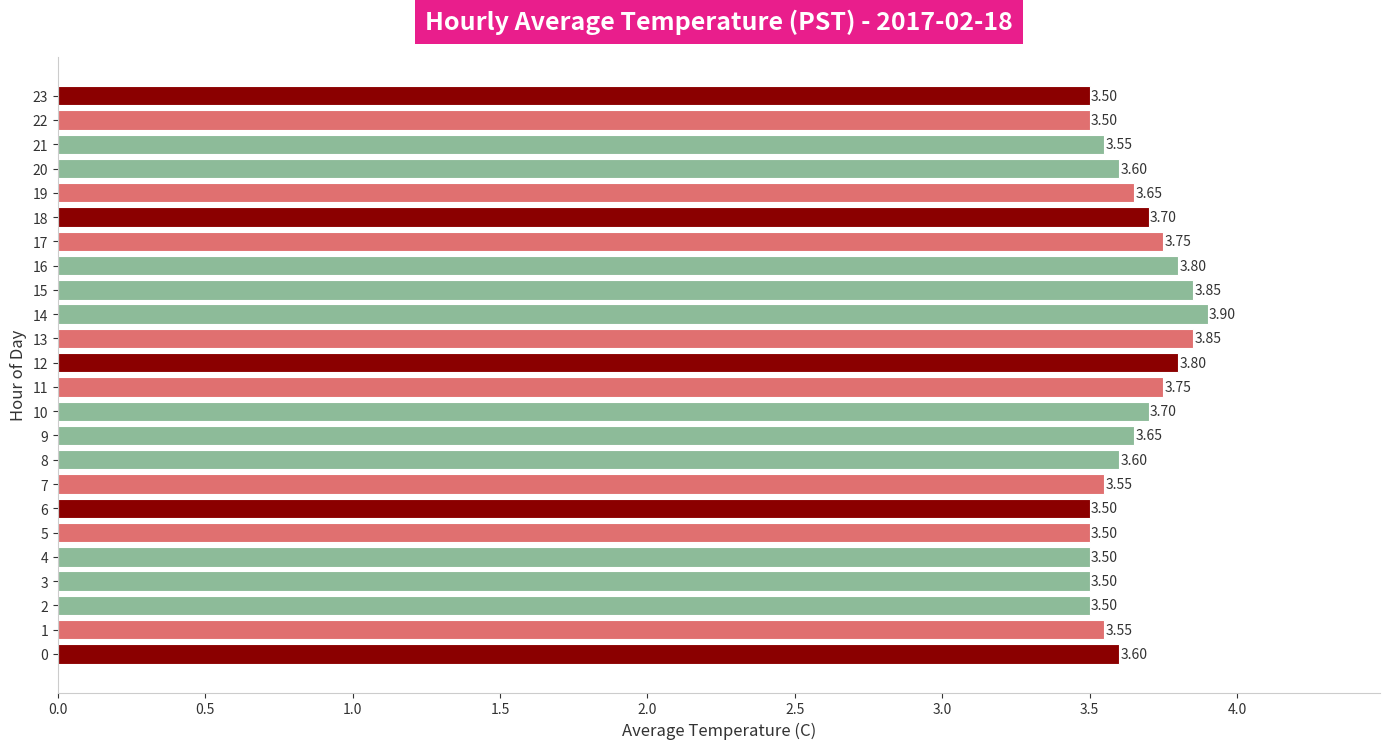

What is the ratio of the value at 7 to the value at 8?

1.0